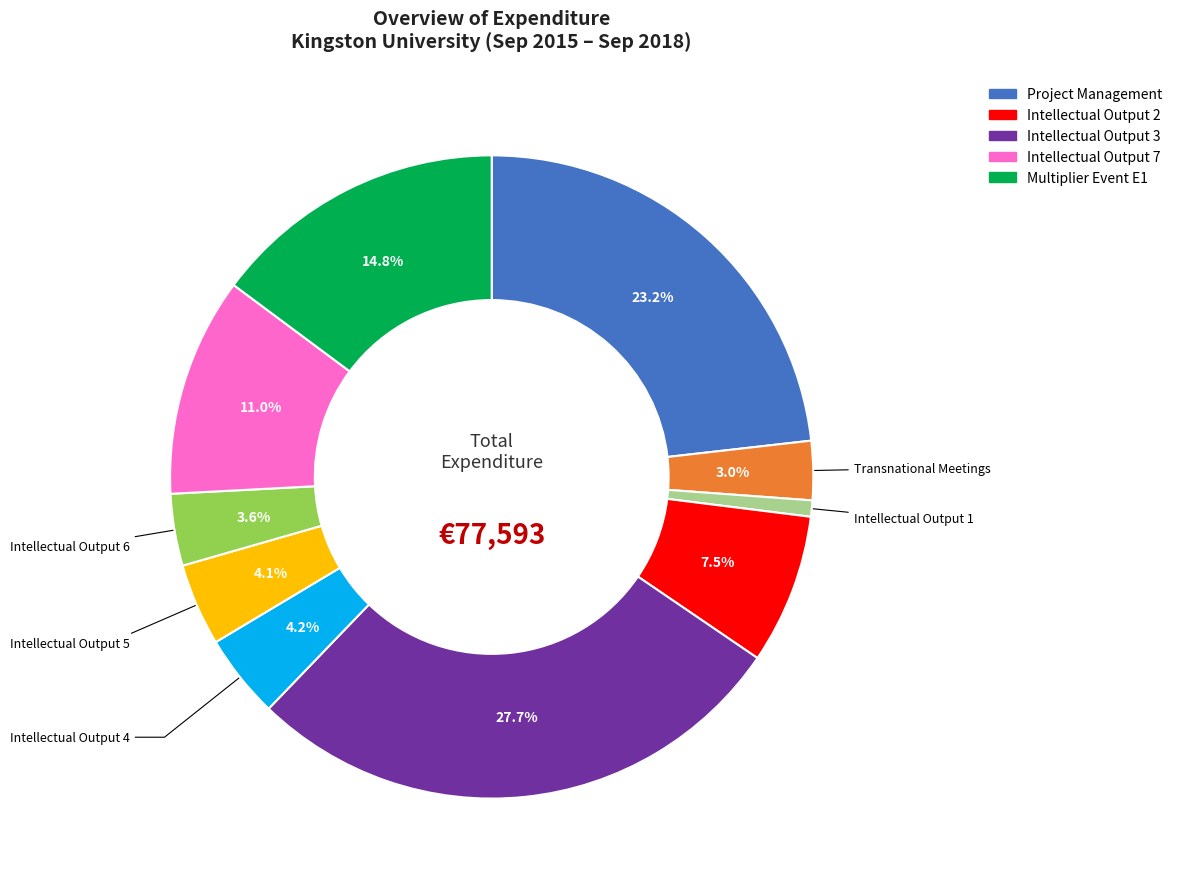

Is there a majority slice in this chart?

No